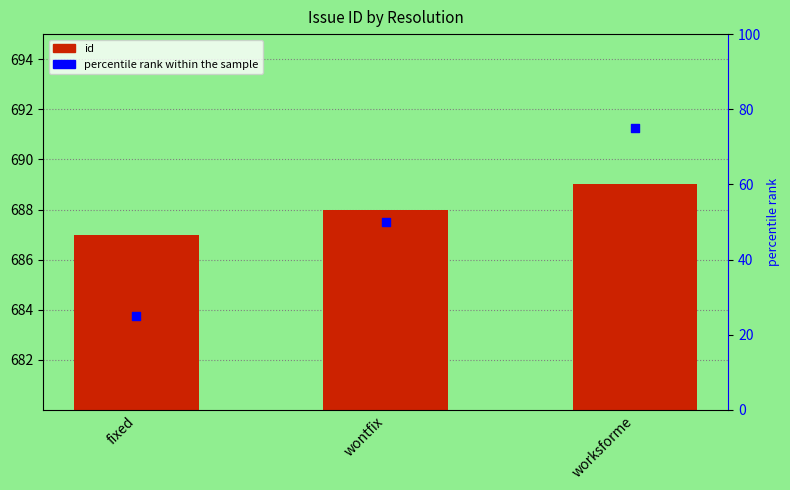

Which series has the widest spread of Y values?

percentile rank within the sample